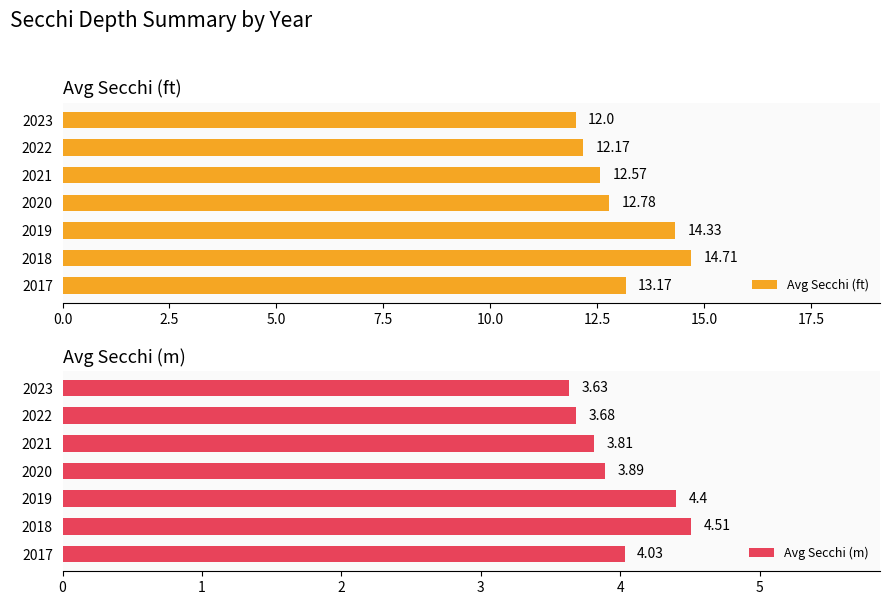

What is the sum of all Avg Secchi (ft) values?

91.7